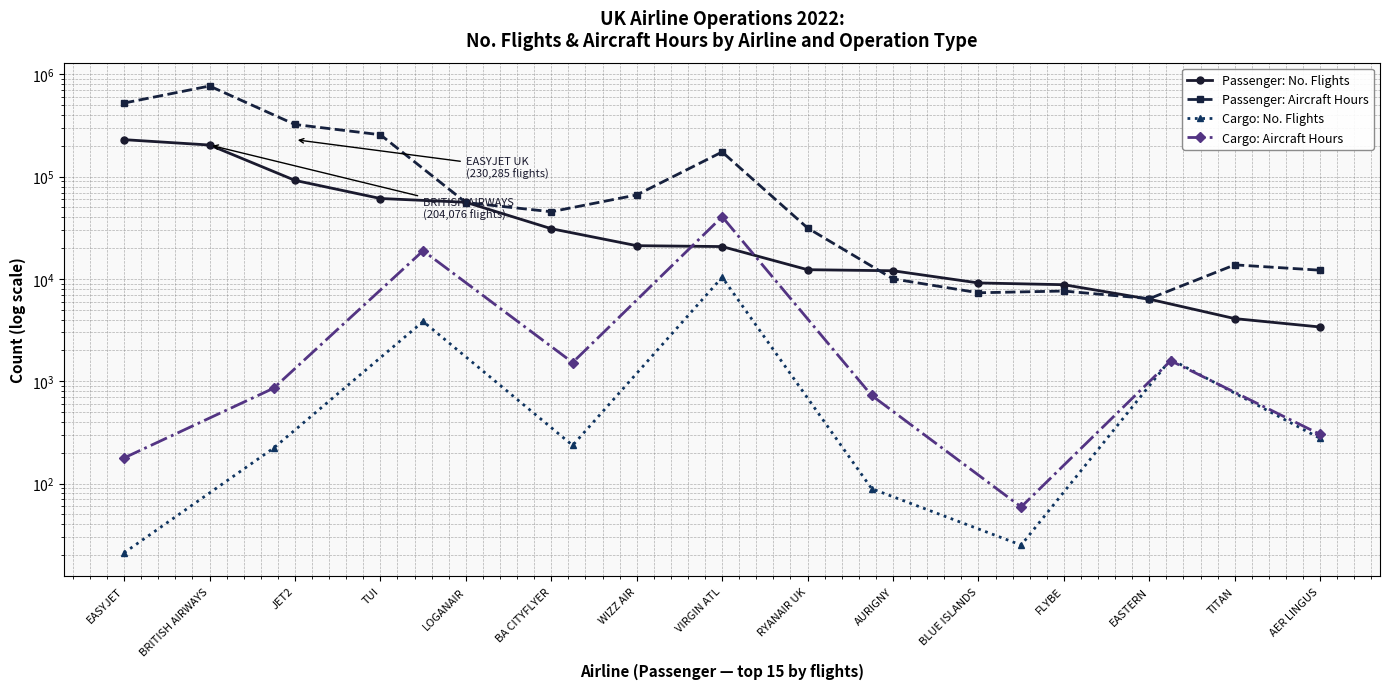

Does the chart display data point markers on the line(s)?

Yes